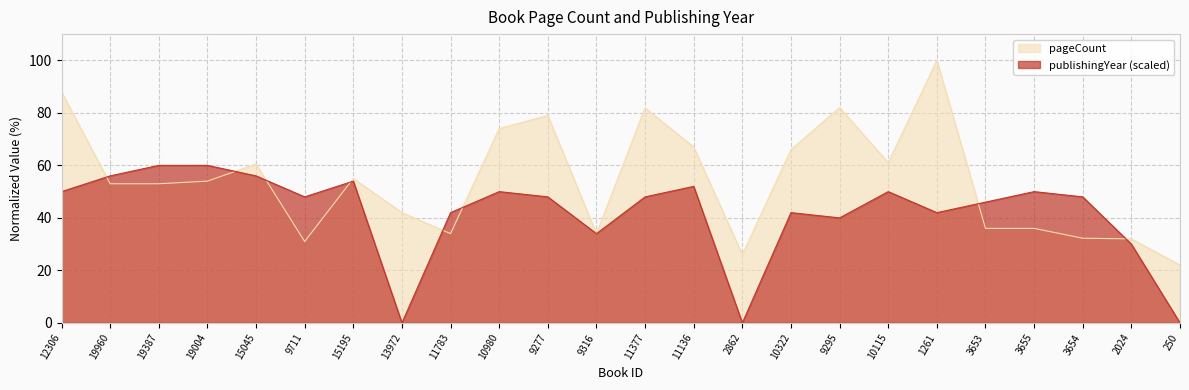

At which category does the chart reach its minimum across all series?

250